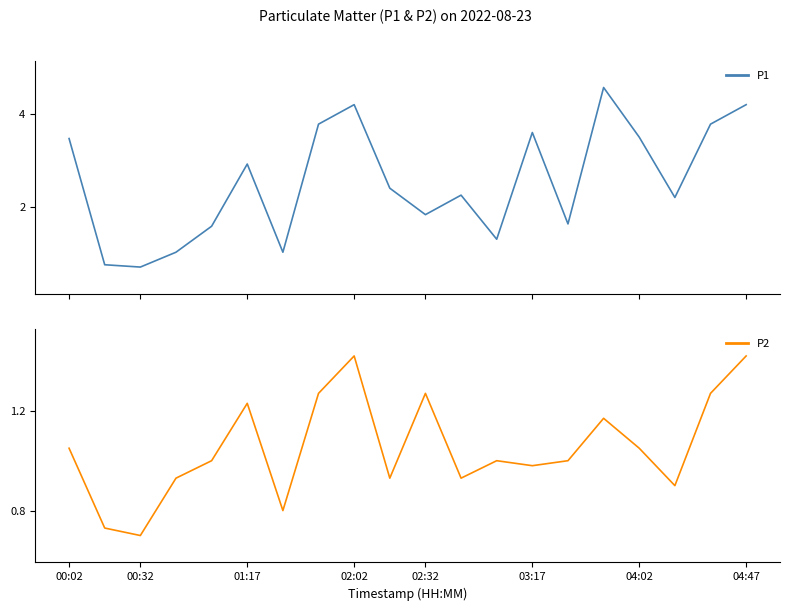

What is the maximum value for P1?

4.6